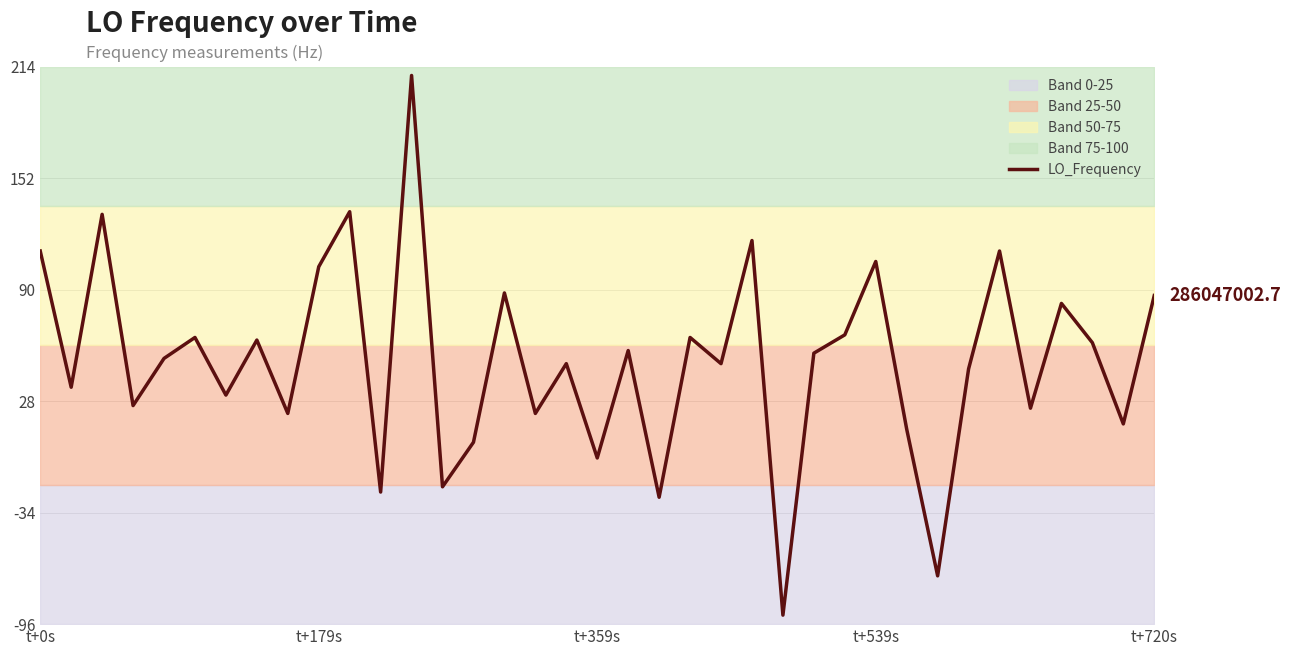

At which category does the chart reach its minimum across all series?

24